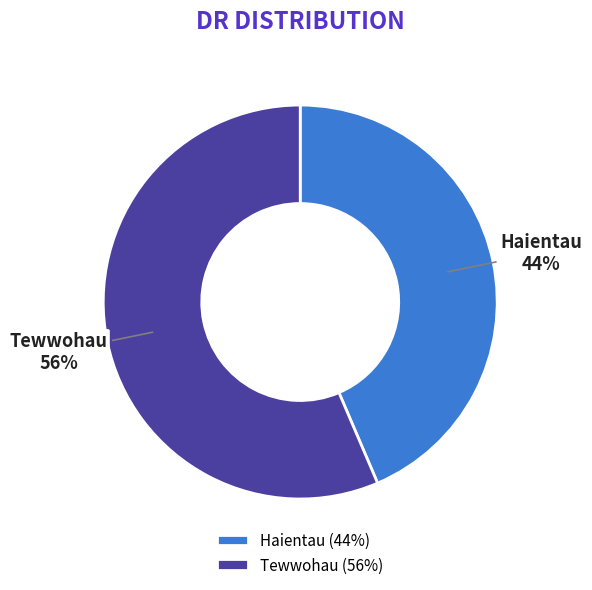

How many slices are in this pie chart?

2